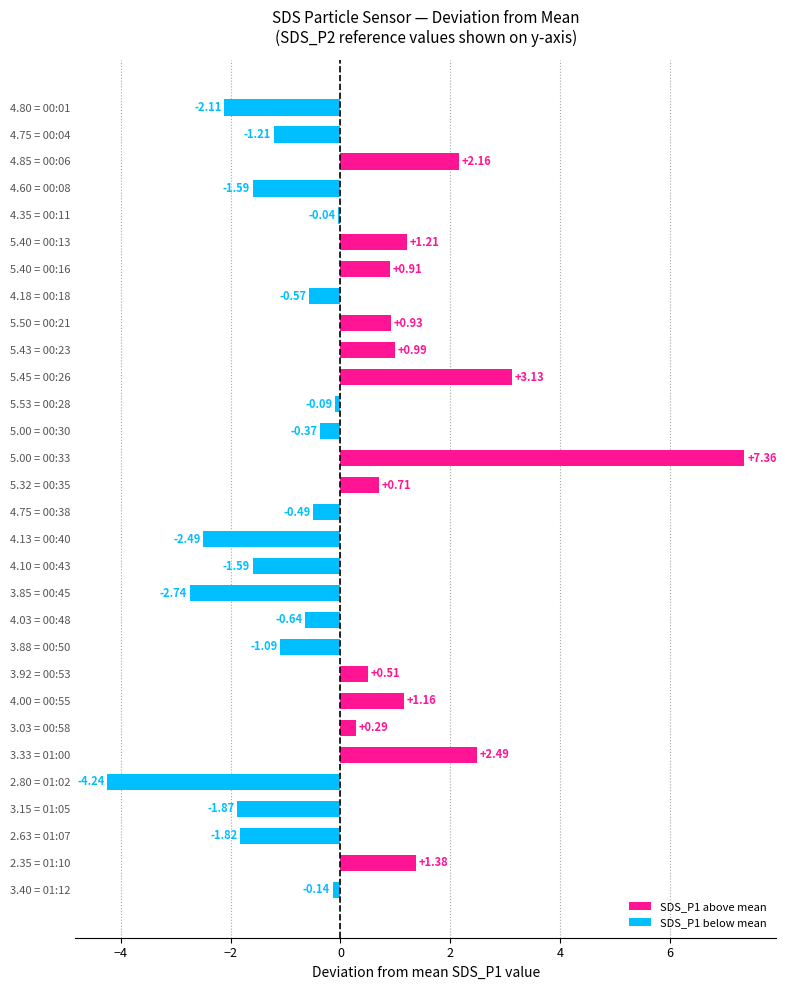

Between 5.40 = 00:16 and 2.80 = 01:02, which is larger?

5.40 = 00:16